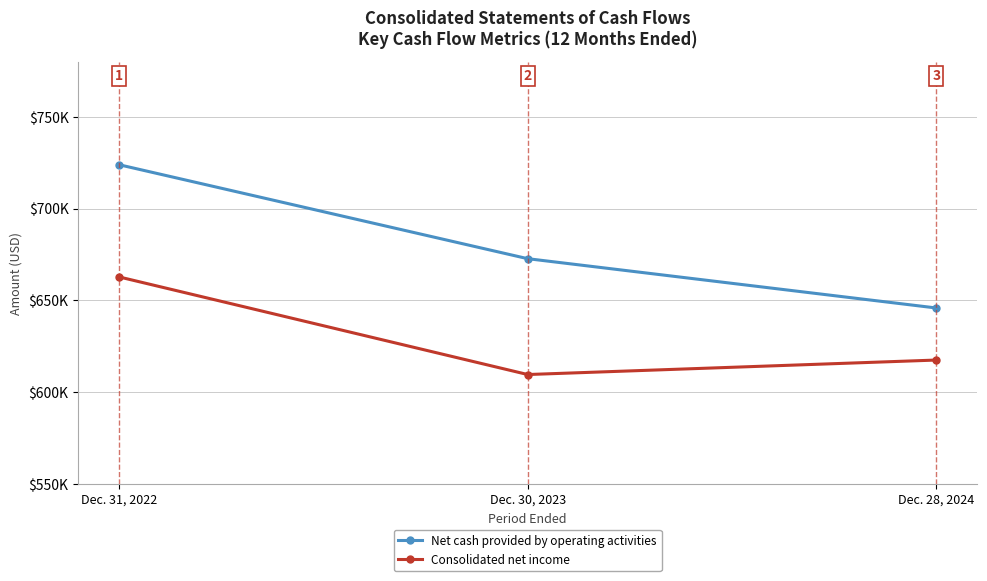

Which series has the widest spread of values?

Net cash provided by operating activities